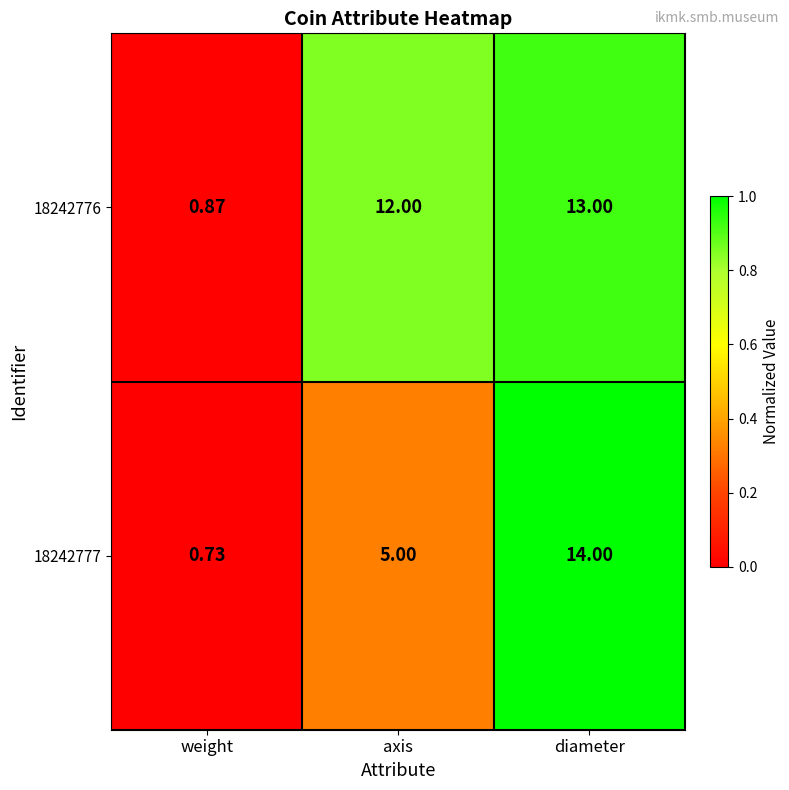

Which category has the highest value in the 18242776 series?

diameter